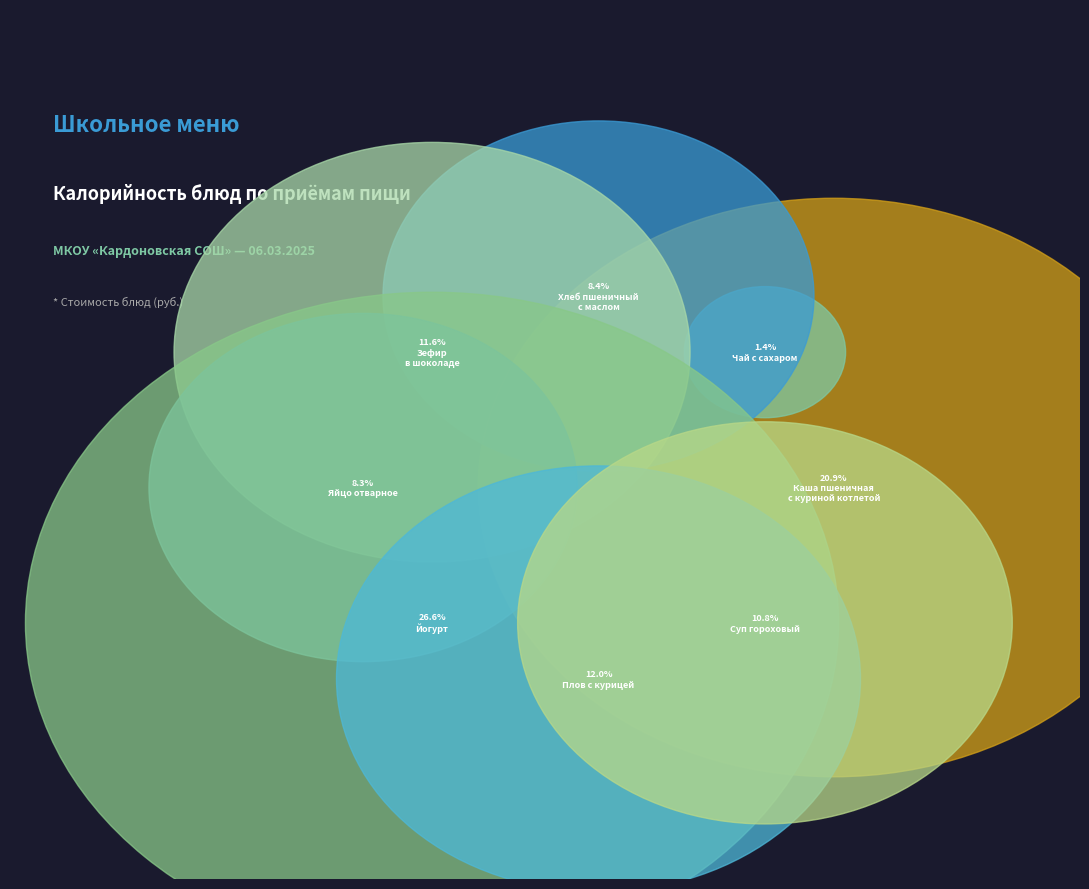

Between йогурт and каша пшеничная с куриной котлетой, which is larger?

йогурт